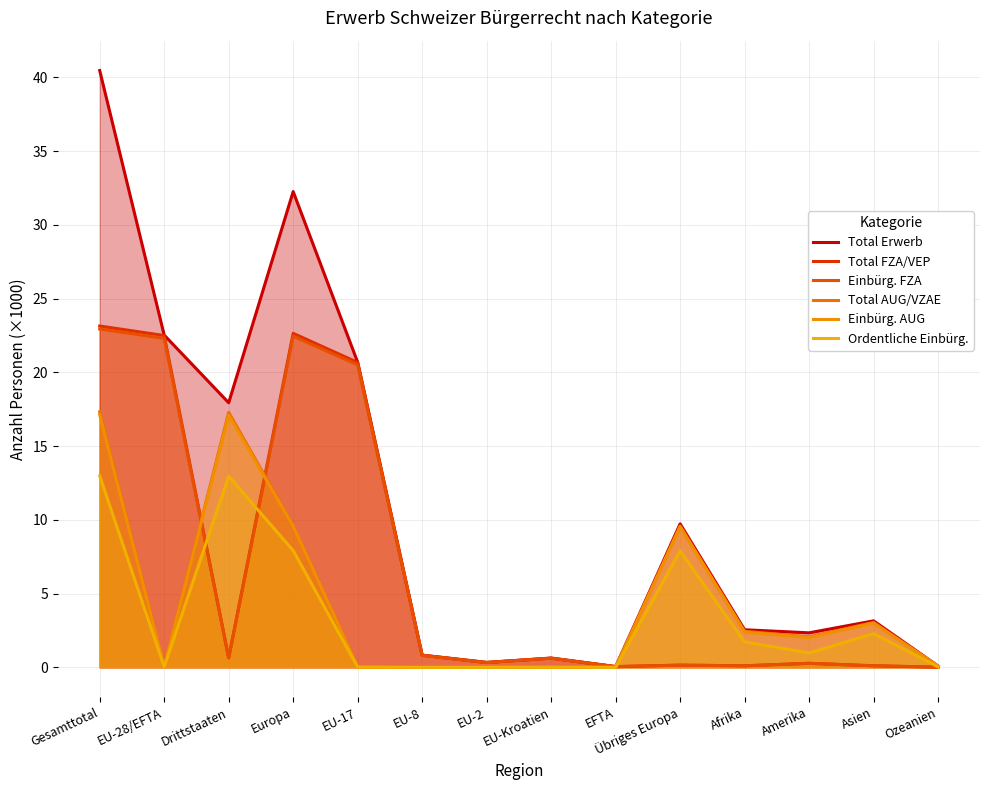

Is it true that Einbürg. FZA equals 0.1 at Übriges Europa?

False